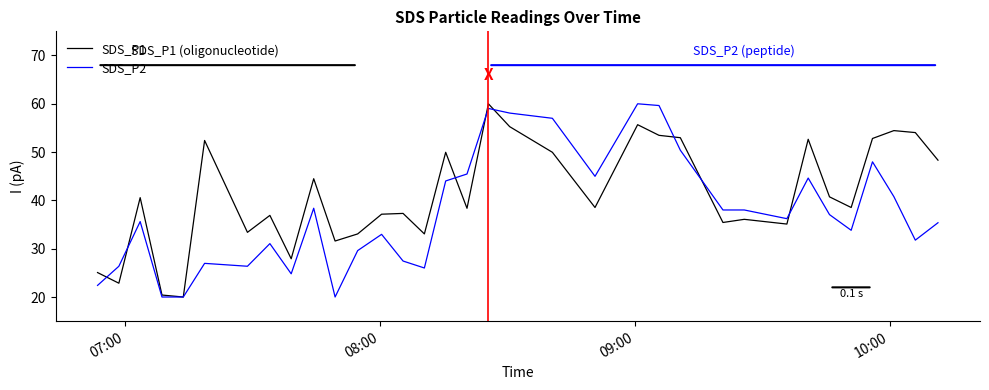

Which series has the largest total across all categories?

SDS_P1